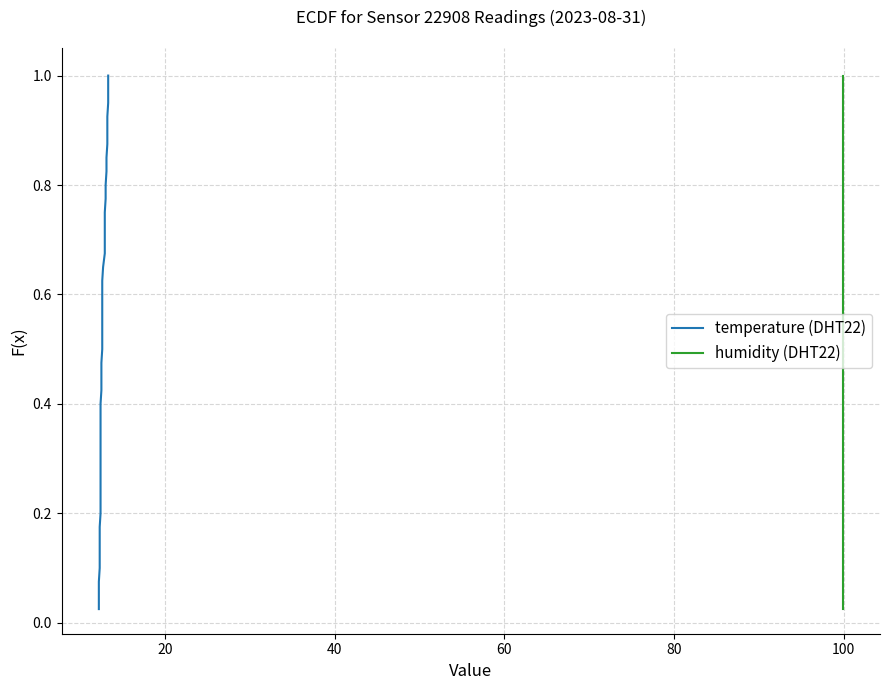

Which series has the largest range (max minus min)?

temperature (DHT22)